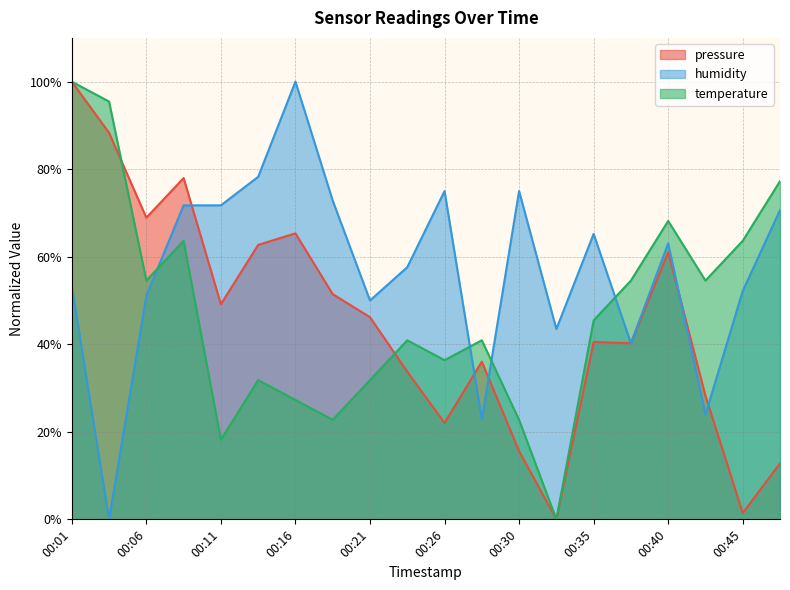

At which label does temperature first exceed 45?

00:01